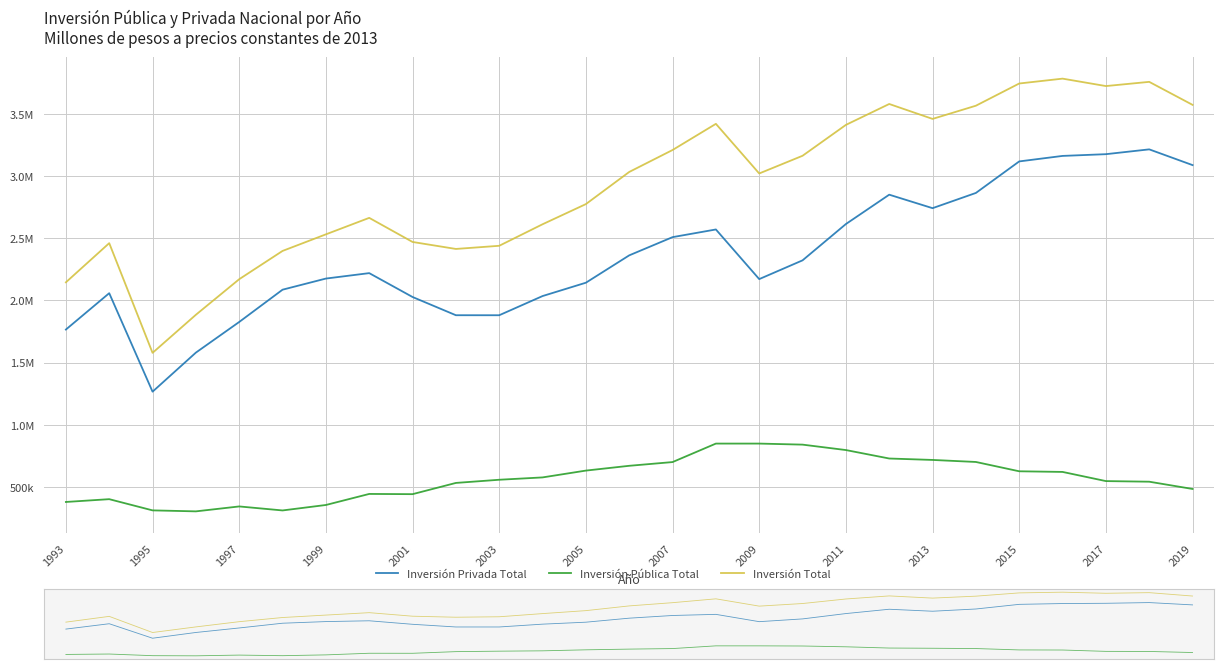

Which has a higher value, 2017 or 2019?

2017